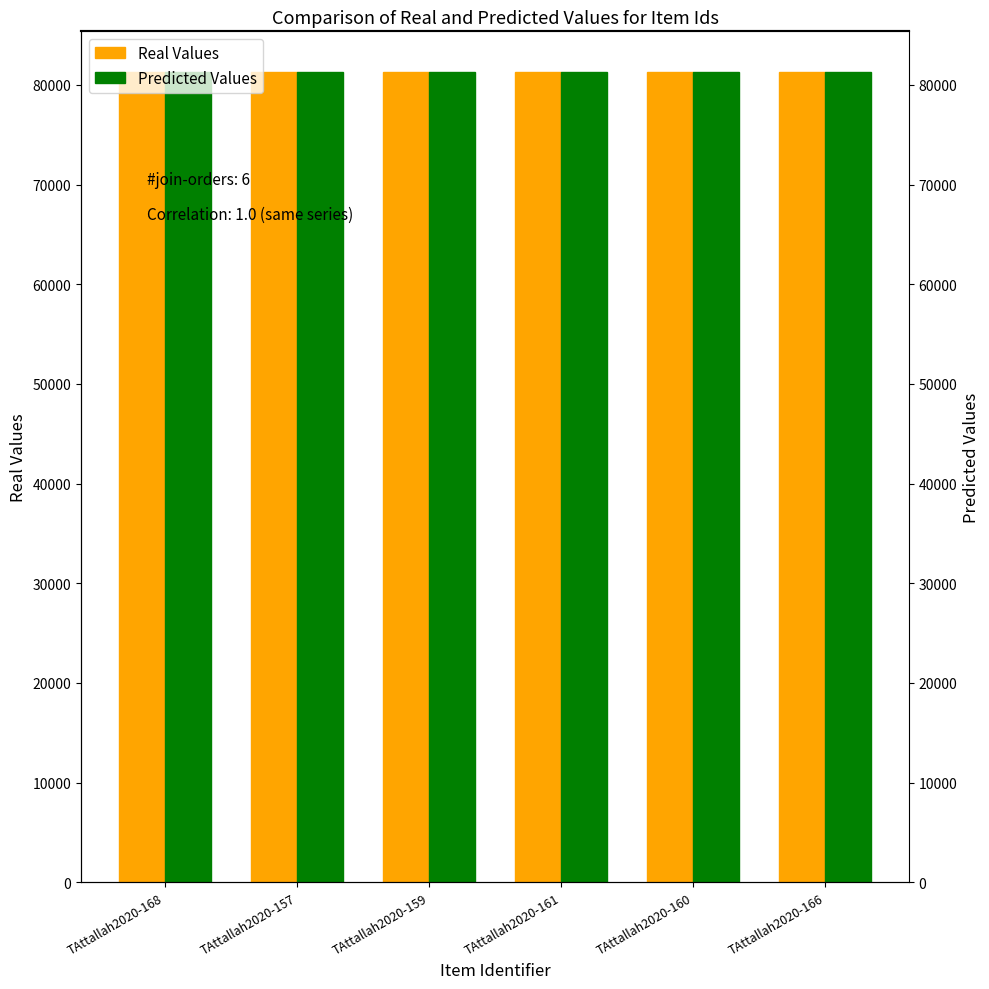

How many series are shown in this chart?

2